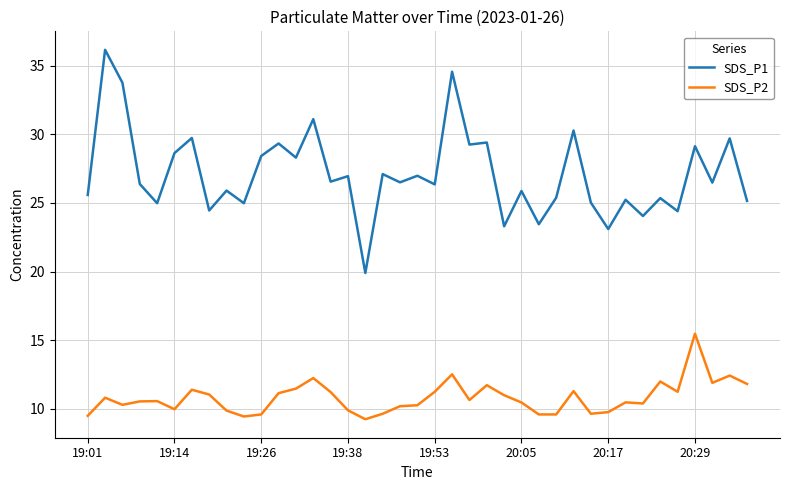

Rank the series by their maximum value, from lowest to highest.

SDS_P2, SDS_P1